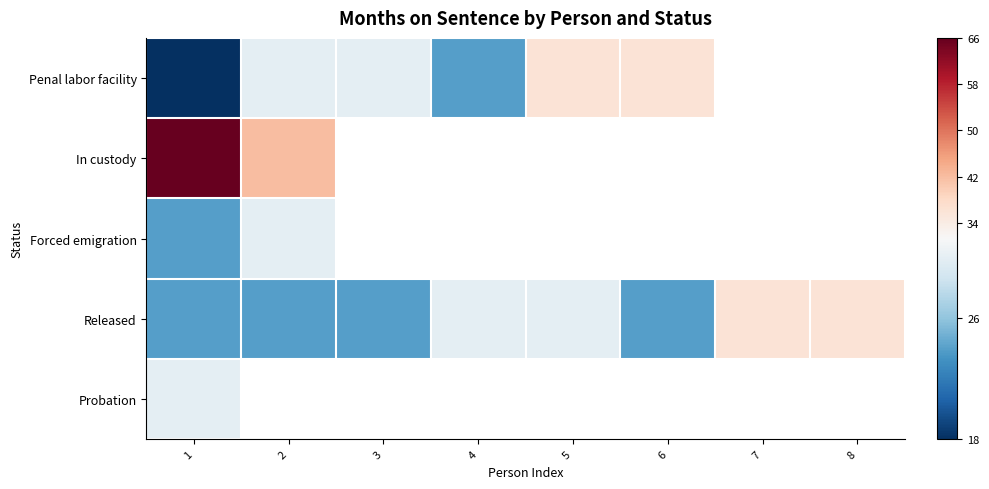

What is the minimum value for Penal labor facility?

18.0